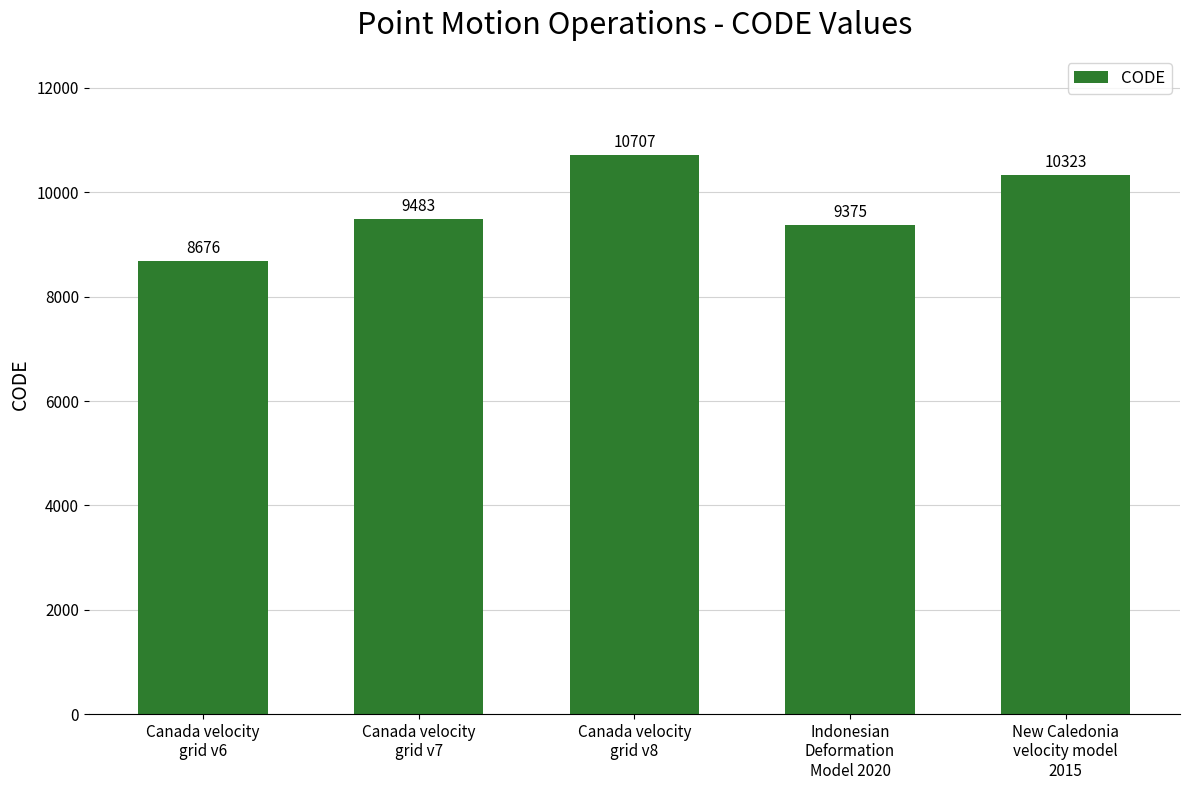

Which label corresponds to the largest value in the chart?

Canada velocity
grid v8